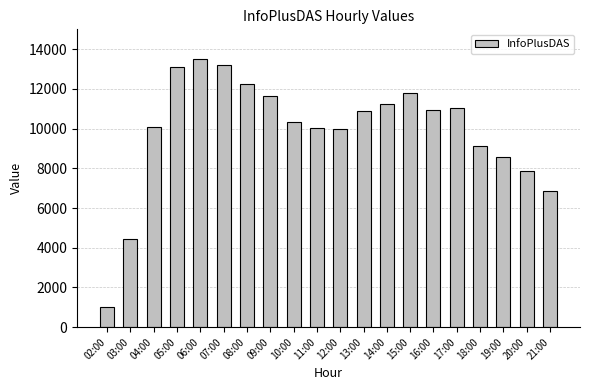

The chart shows a value of 4439 at 12:00. True or false?

False